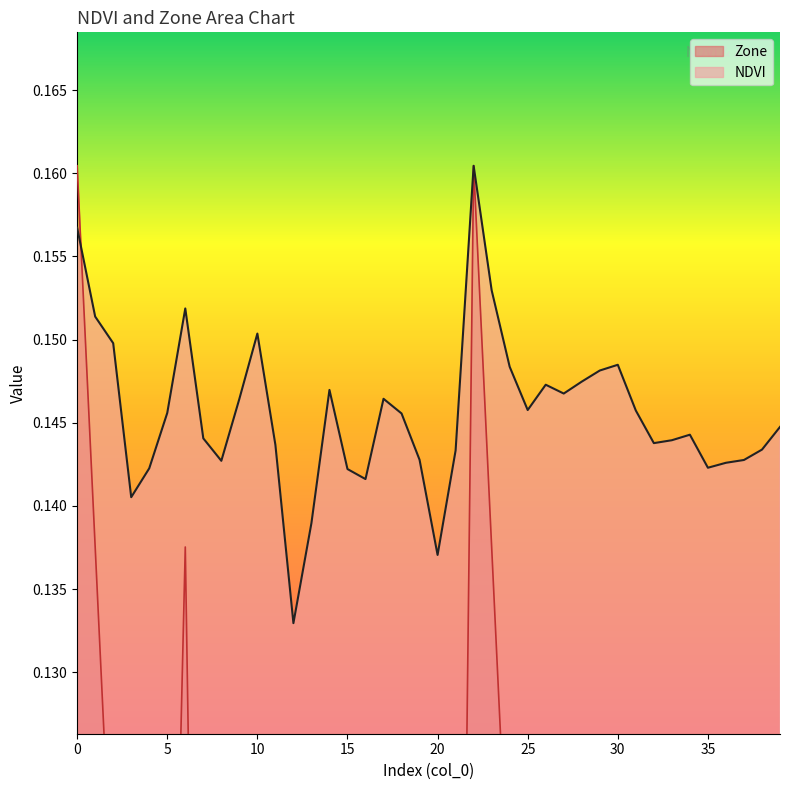

Where is Zone nearest to the value 0?

12